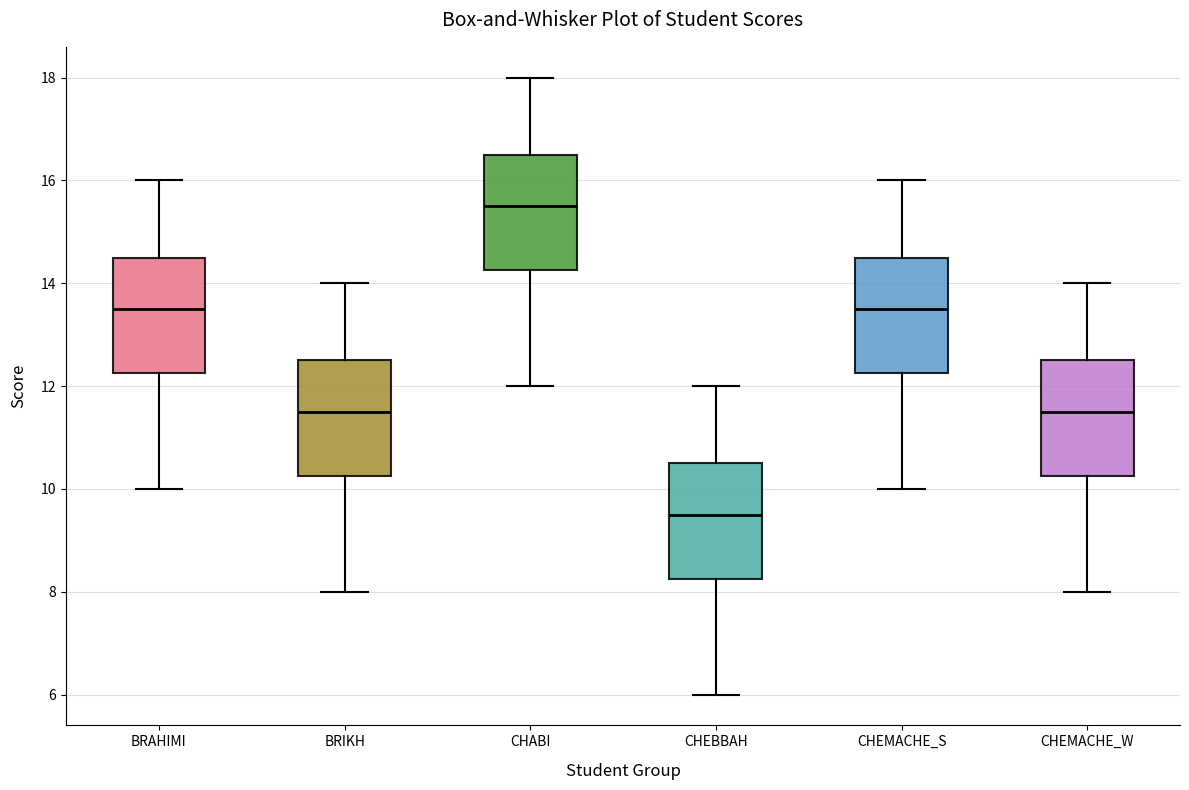

Where is the lower edge of the box for BRIKH on the y-axis? The values are not printed on the chart, so give them approximately, as read against the axis.

10.2